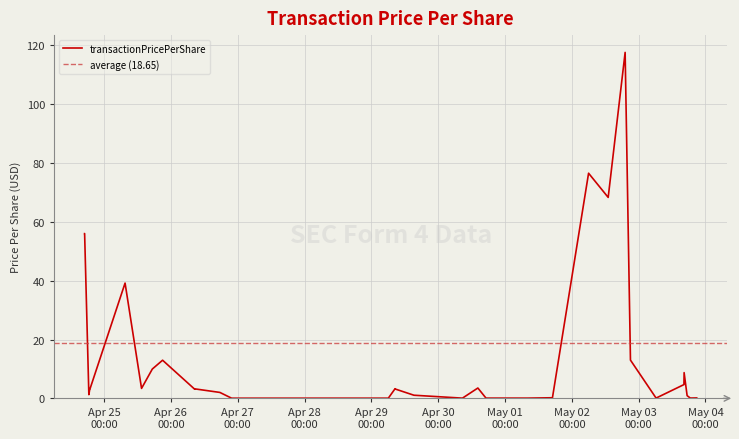

What is the difference between the maximum and second lowest values?

117.5